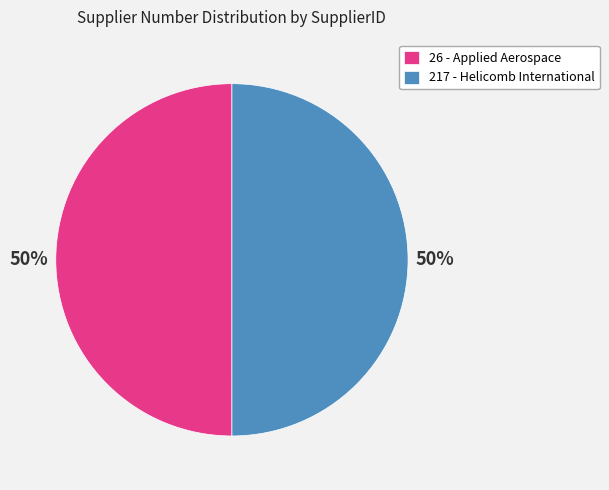

To the nearest percent, what is the average slice percentage?

50%